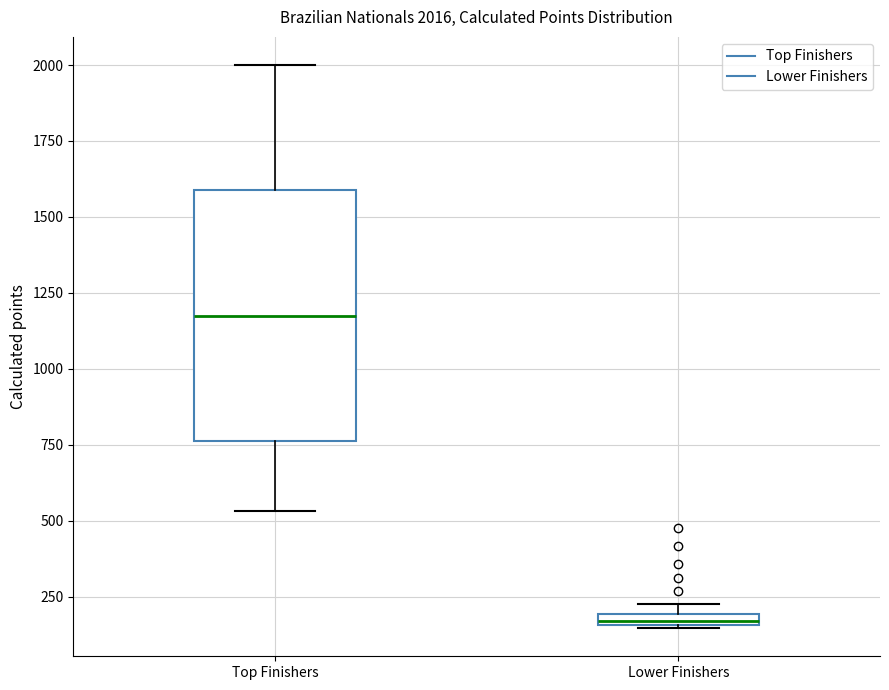

Comparing the boxes themselves (not the whiskers), which one is the tallest?

Top Finishers